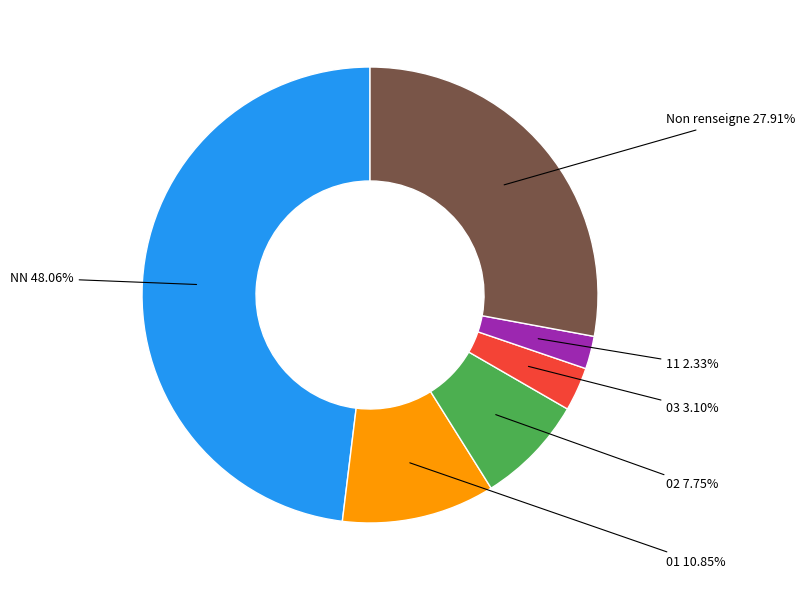

Which has a higher value, 02 or 11?

02